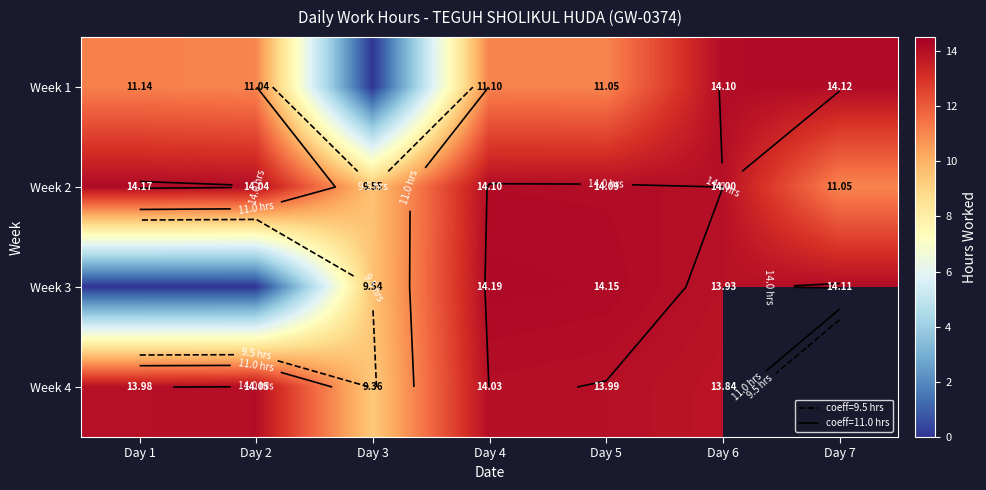

How many values in the Week 3 series exceed 13?

4